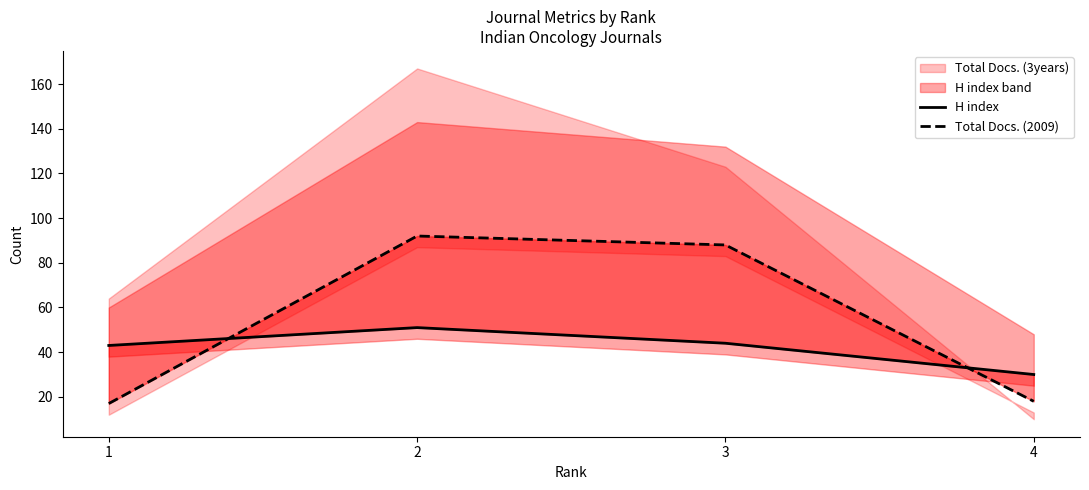

What is the value of the H index point at the 3rd from the left?

44